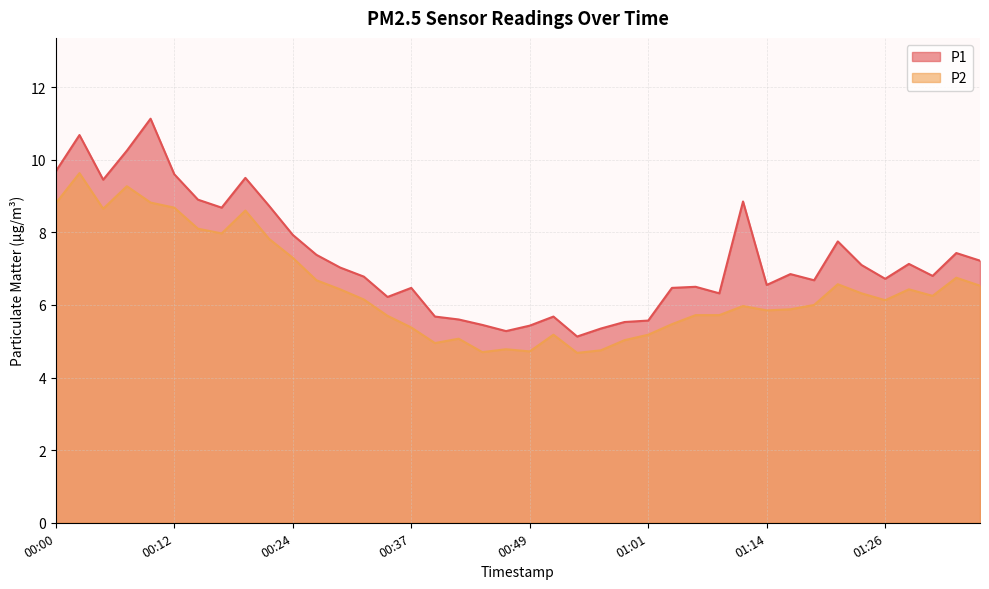

What is the difference between the P2 values at 00:32 and 00:27?

0.5